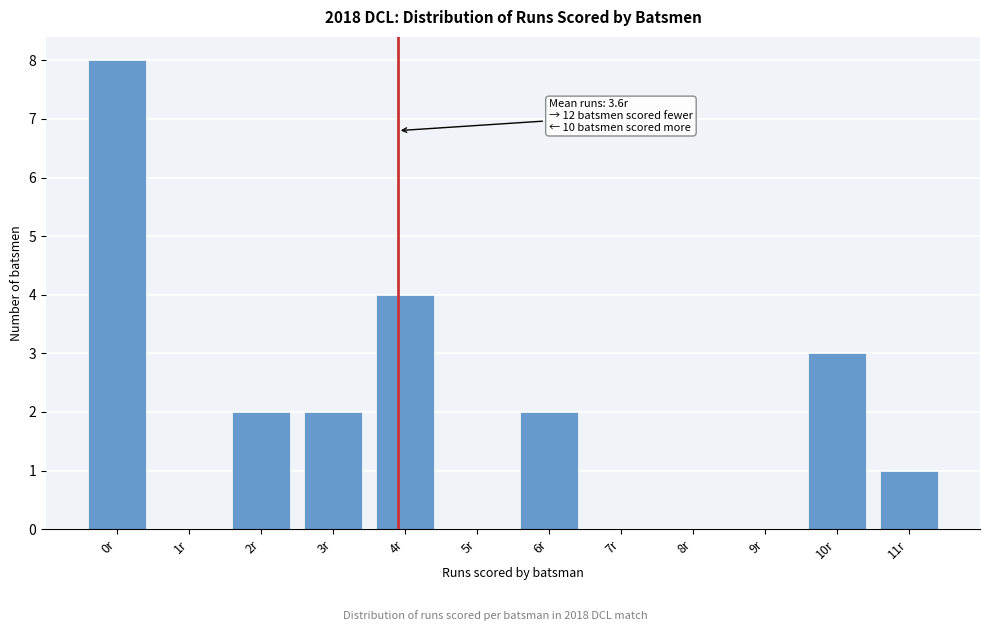

Reading right to left, transcribe all the data shown in this chart.

11r=1	10r=3	9r=0	8r=0	7r=0	6r=2	5r=0	4r=4	3r=2	2r=2	1r=0	0r=8